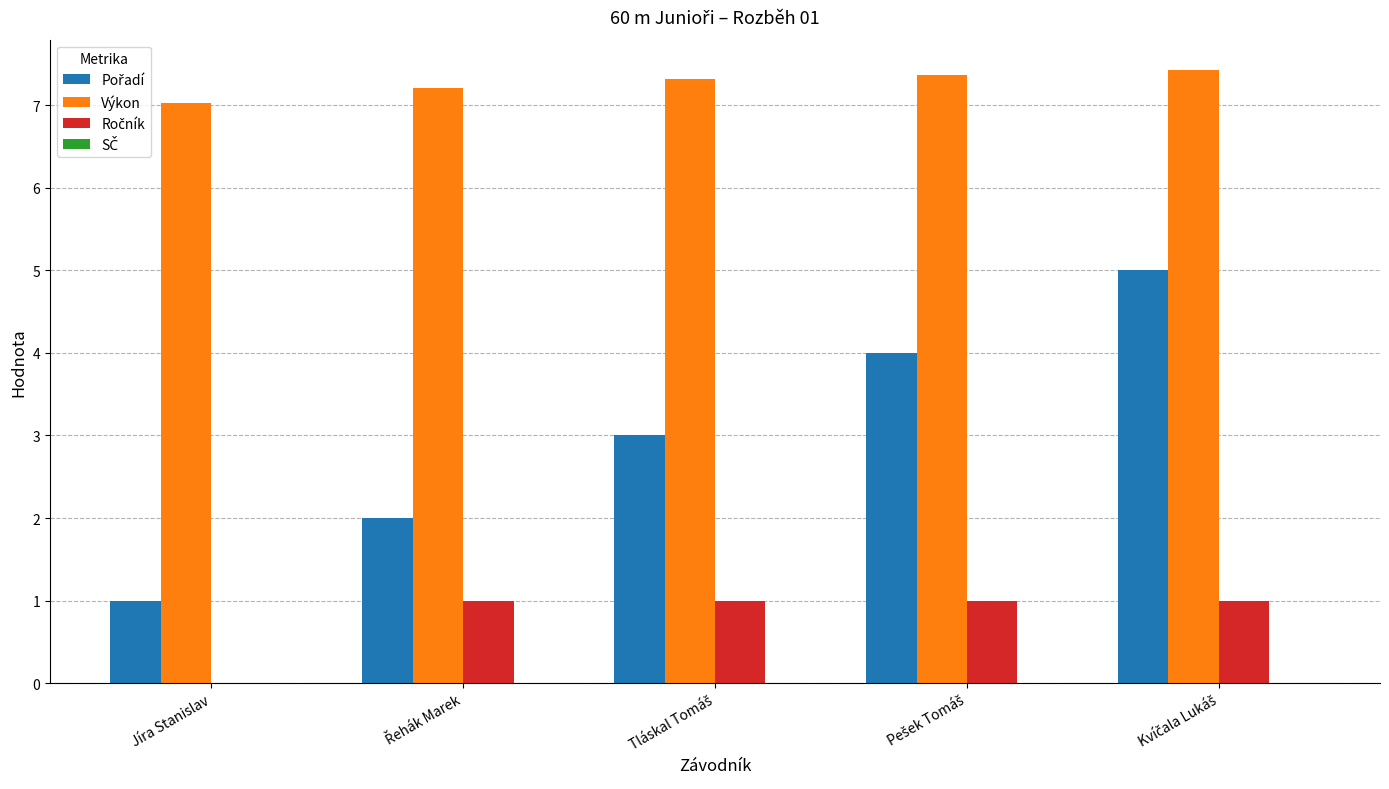

How many series are shown in this chart?

3